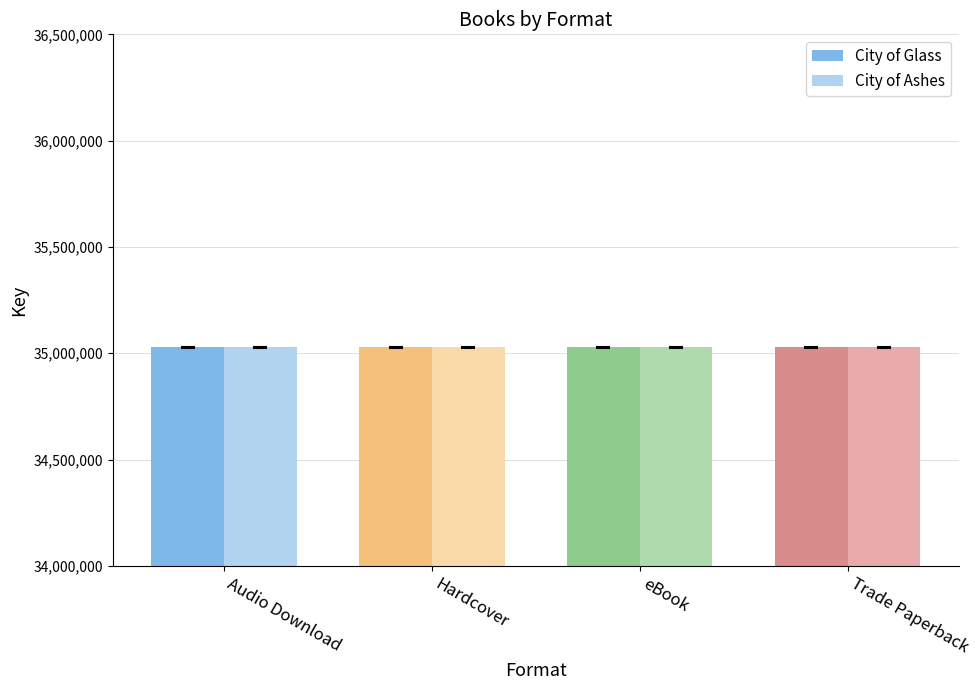

Reading left to right, what are all the values shown in this chart?

City of Glass: Audio Download=35027146	Hardcover=35027146	eBook=35027146	Trade Paperback=35027146
City of Ashes: Audio Download=35026968	Hardcover=35026968	eBook=35026968	Trade Paperback=35026968